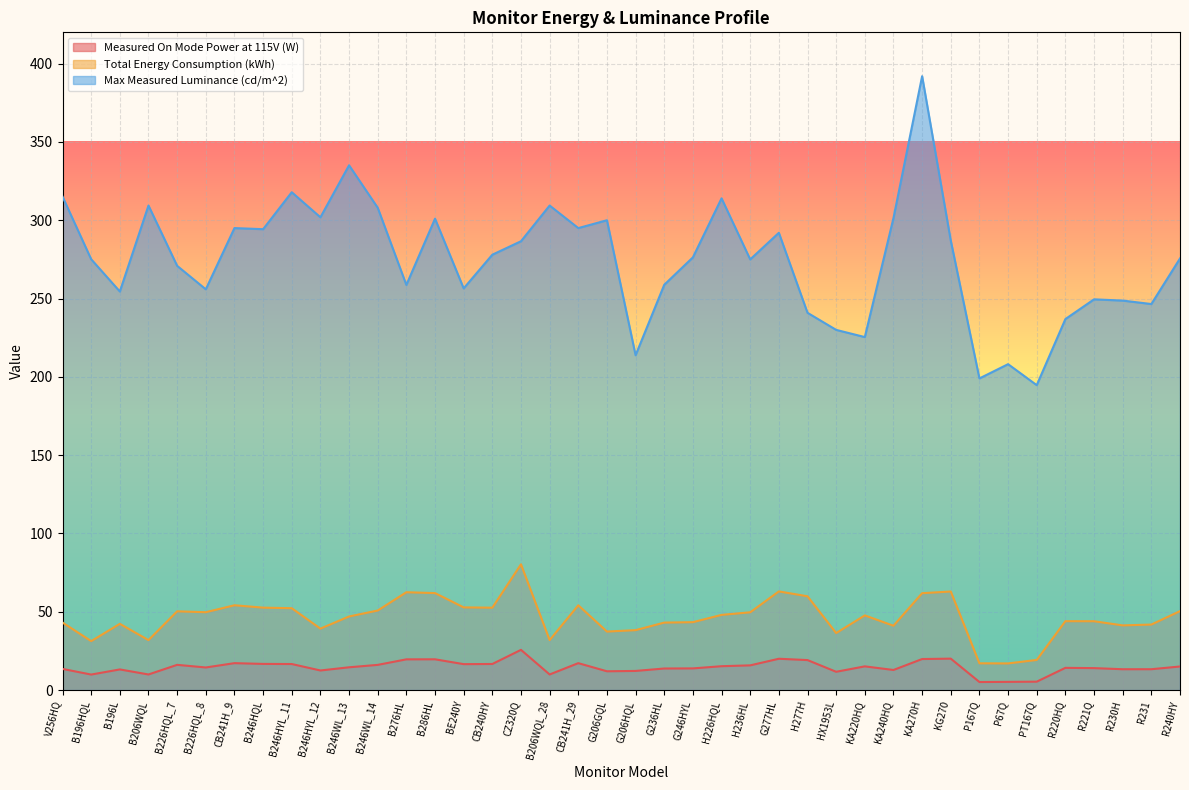

What is the label of the 7th point from the right?

P67Q